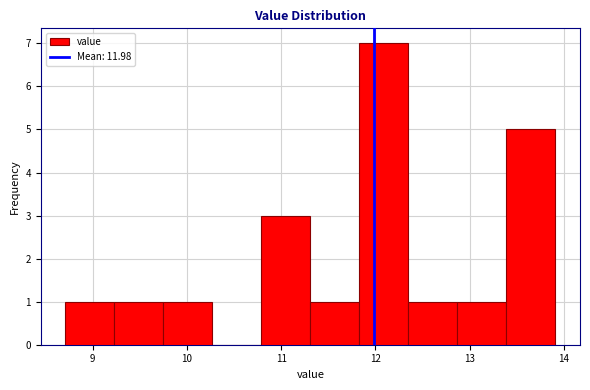

How tall is the bar that spans 11.83 to 12.35 on the x-axis? Neither the bar edges nor the heights are printed on the chart, so give them approximately, as read against the axes.

7